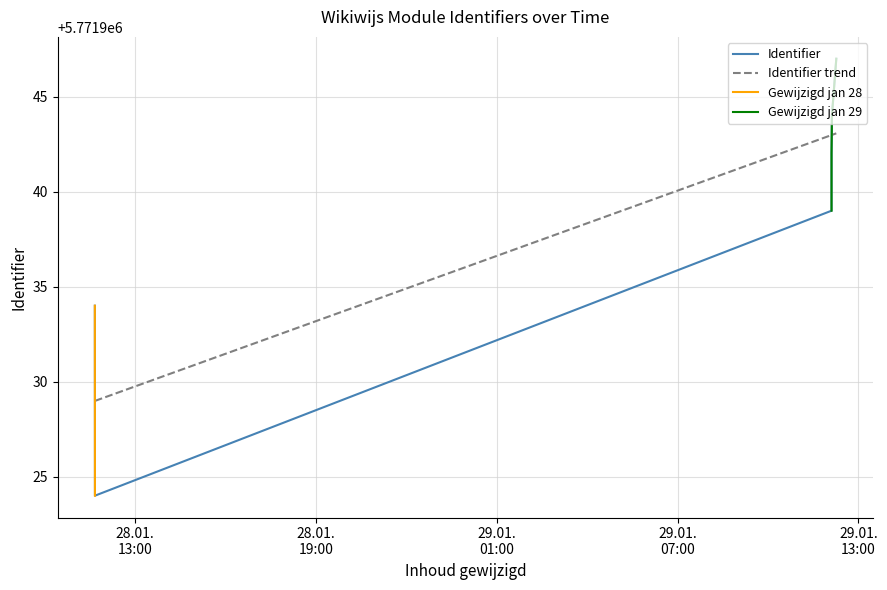

At which label is the value closest to 5771935?

2020-01-28 11:39:36